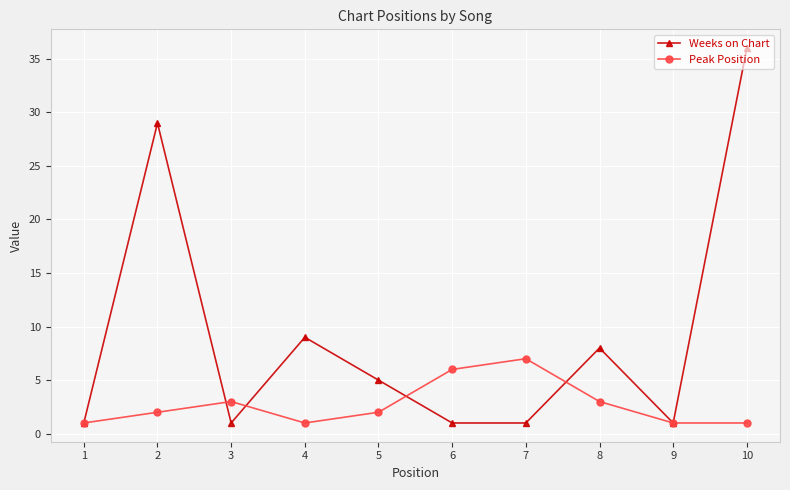

Does the chart display data point markers on the line(s)?

Yes